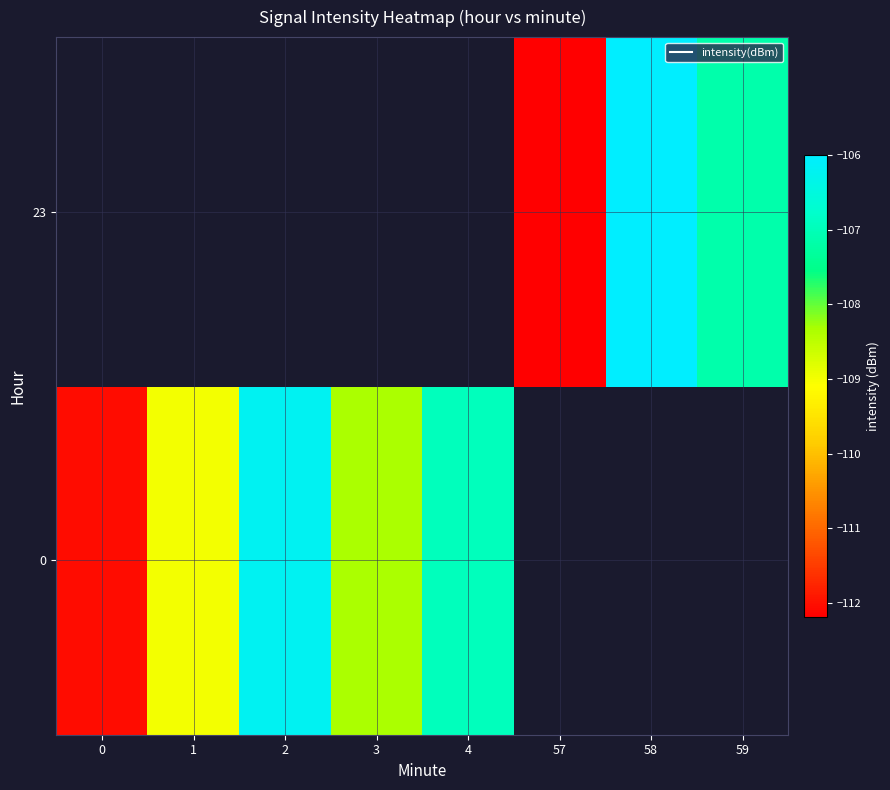

What is the greatest value displayed?

-106.0